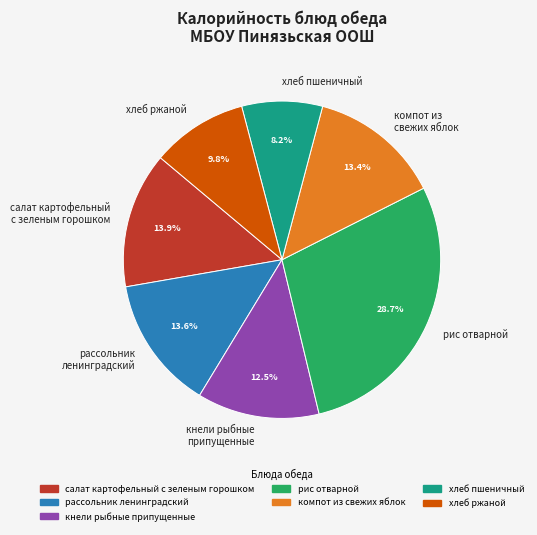

True or false: хлеб пшеничный accounts for 8% of the total.

True